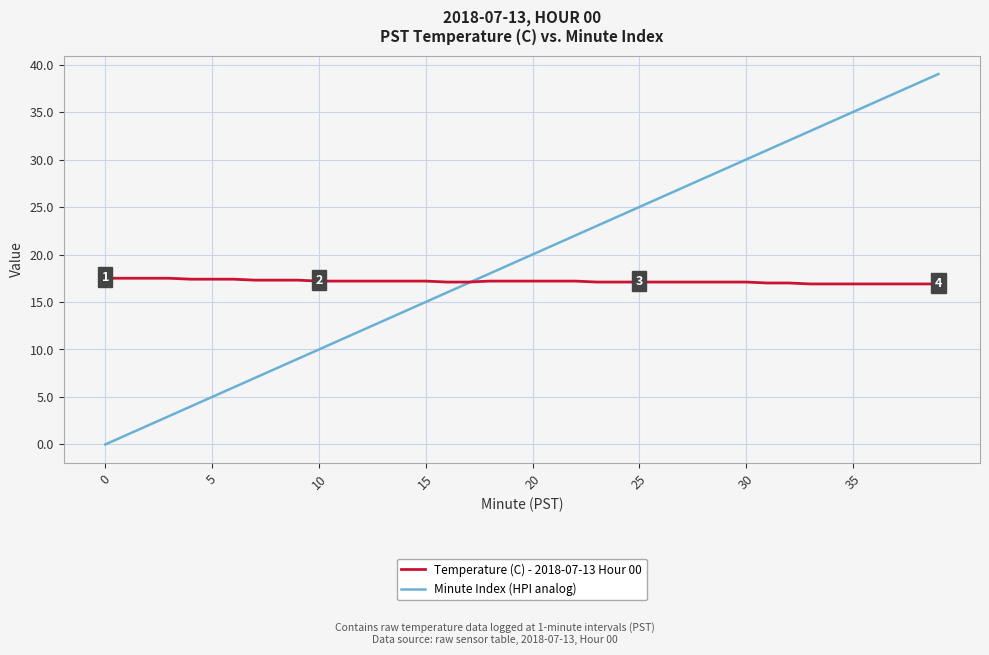

Count the number of data series in this chart.

2